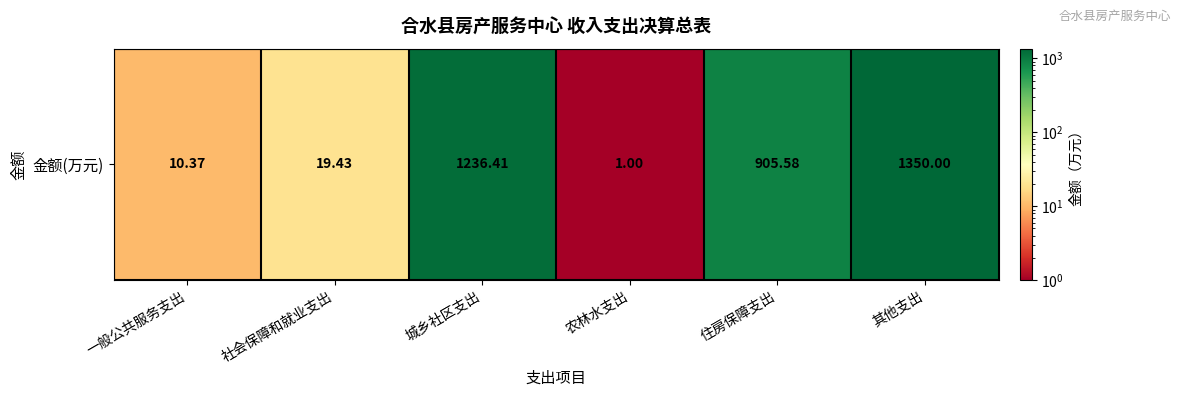

What is the difference between the values at 社会保障和就业支出 and 其他支出?

1330.6